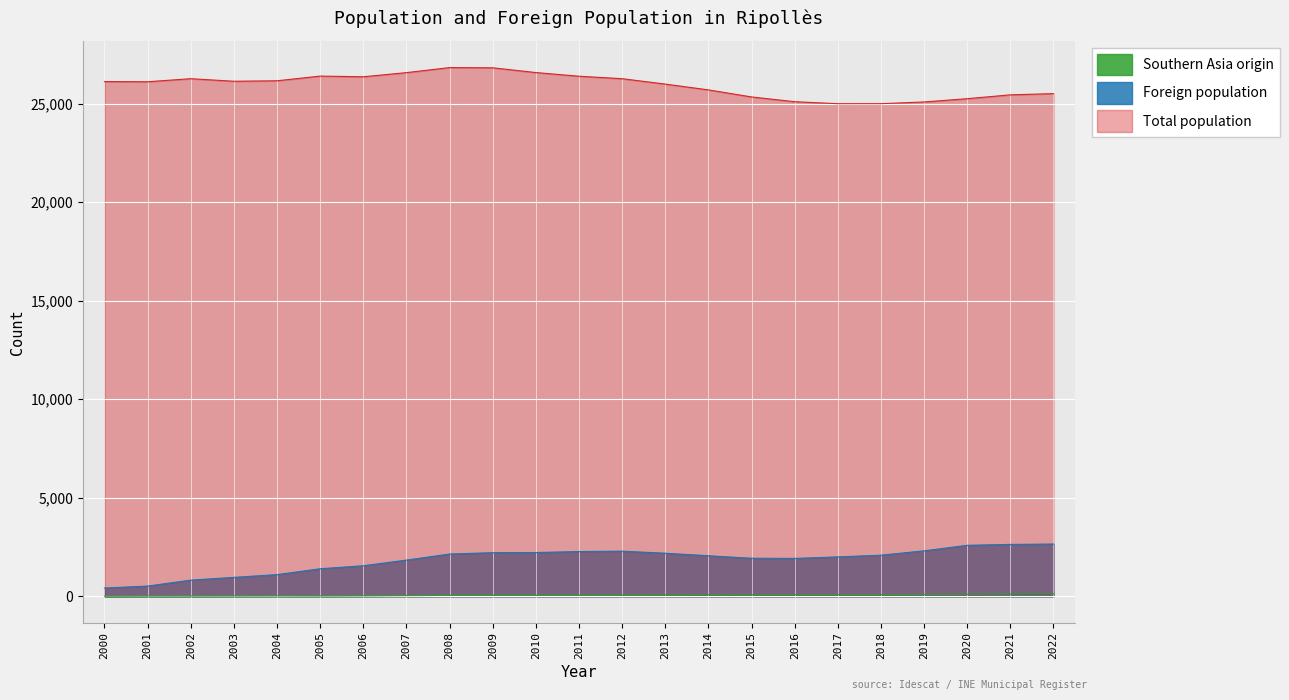

How many interior local valleys does the Total population series have?

4